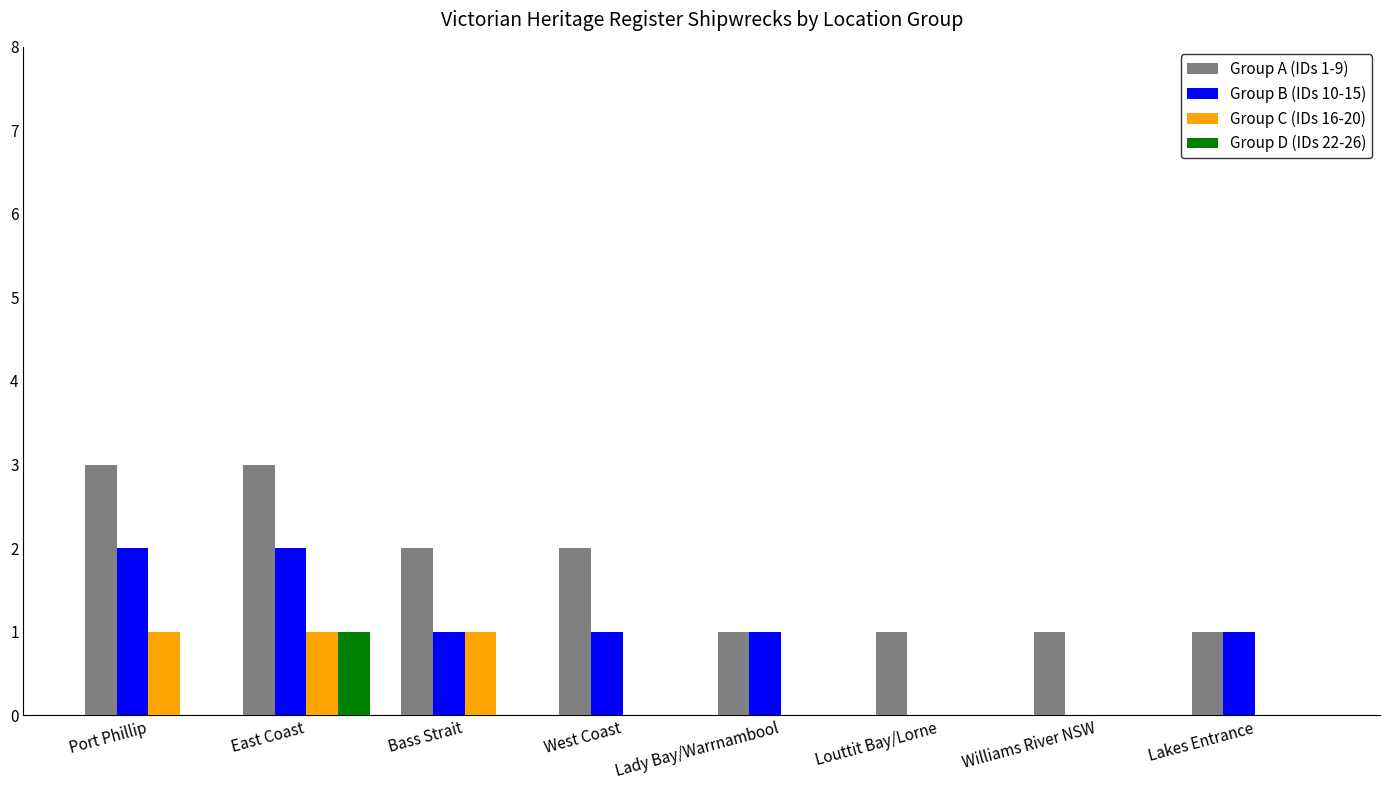

How many series are shown in this chart?

4